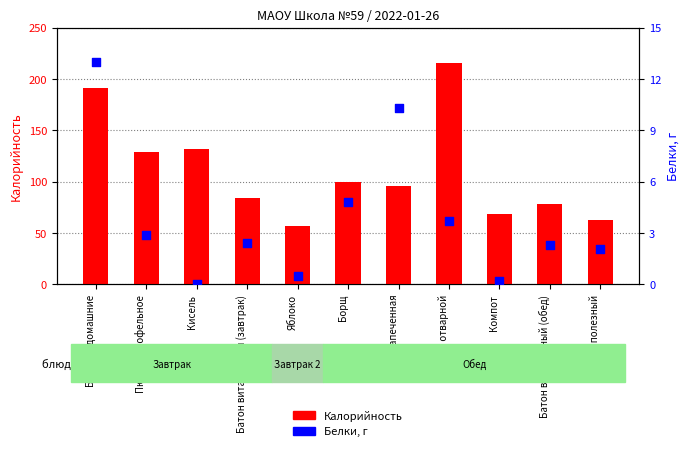

At which category is the sum across all series the highest?

Рис отварной